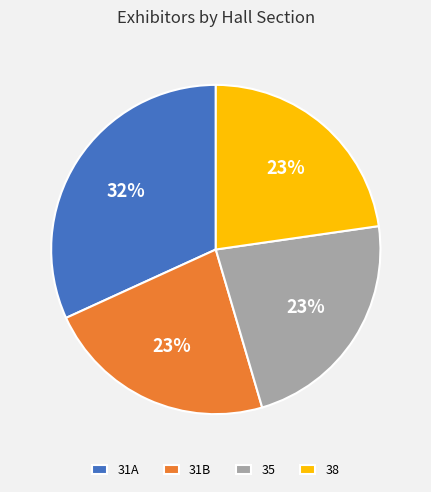

Approximately how many times larger is the value at 38 compared to 35?

1.0